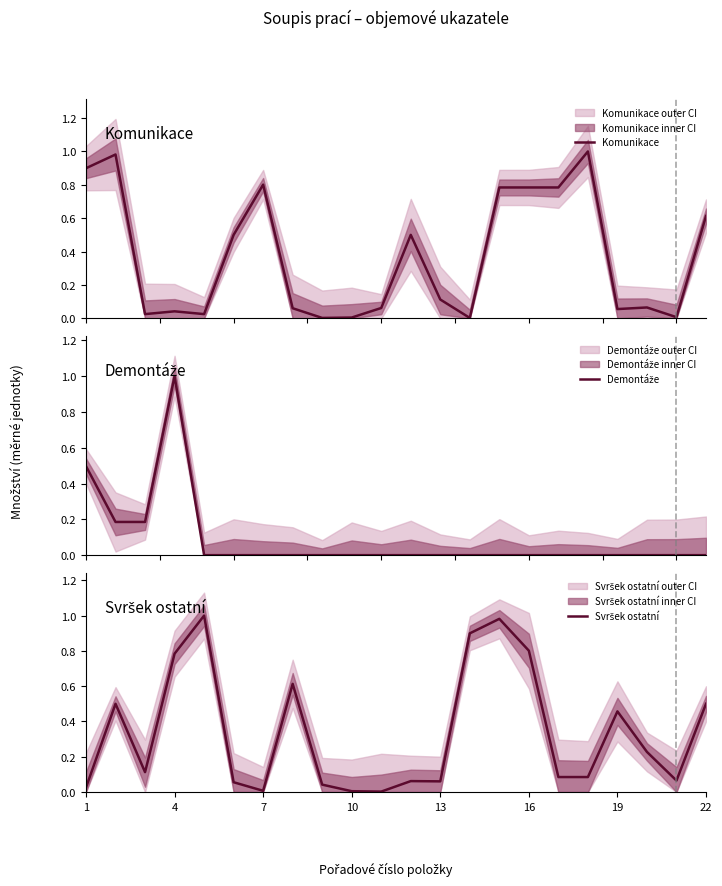

Which series has the largest range (max minus min)?

Demontáže